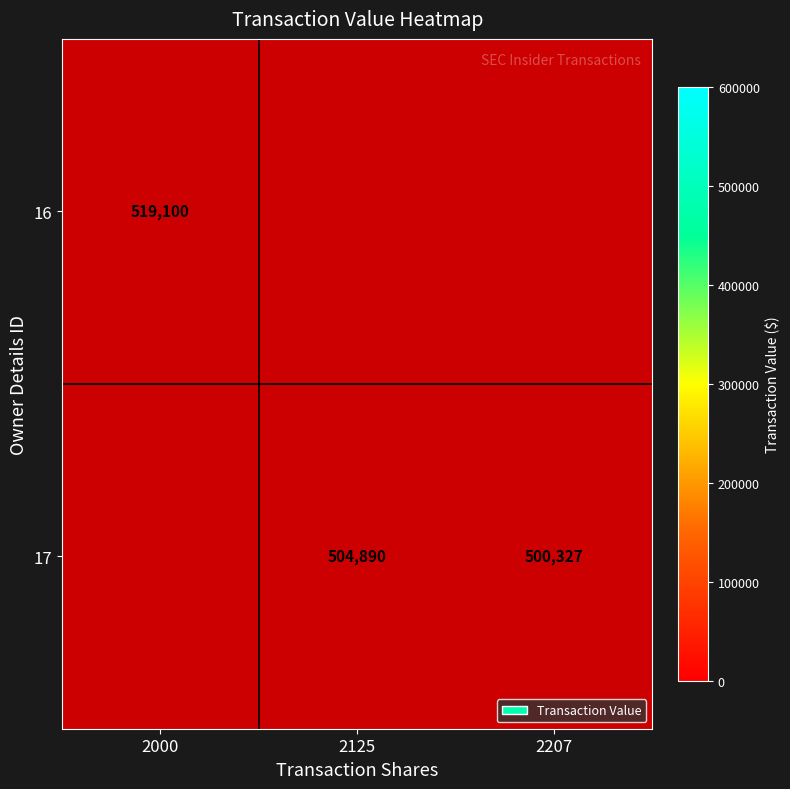

At how many categories does at least one series exceed 508381?

1